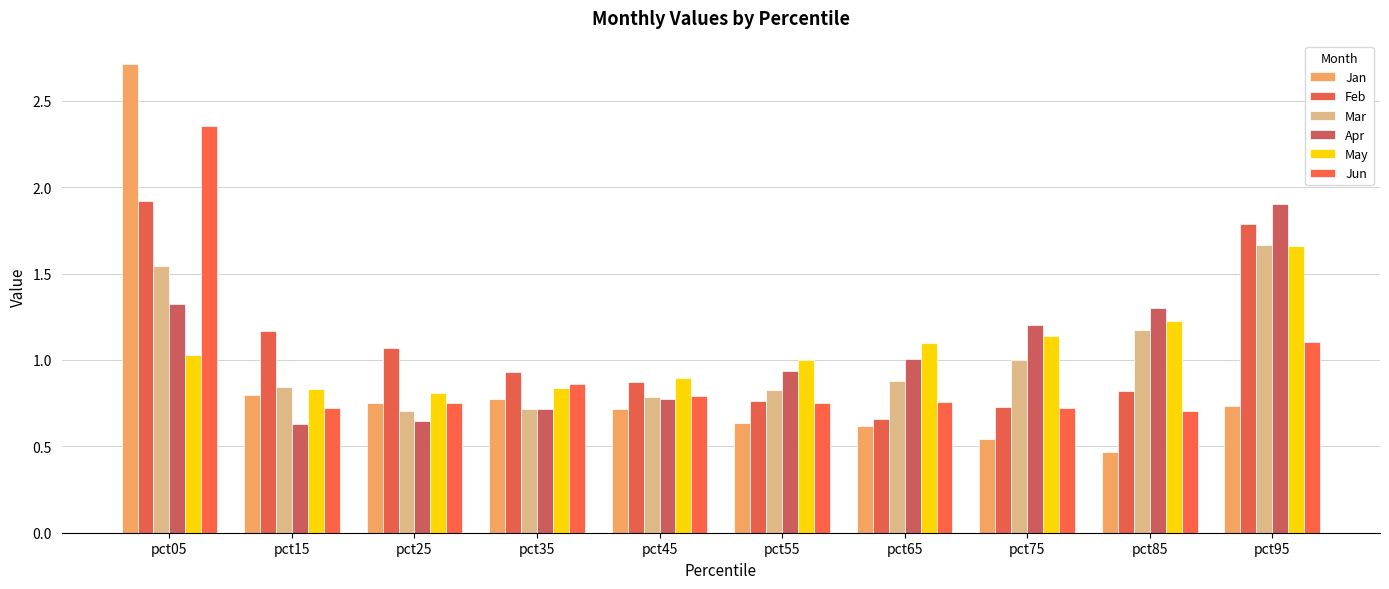

What is the maximum value for Jan?

2.7